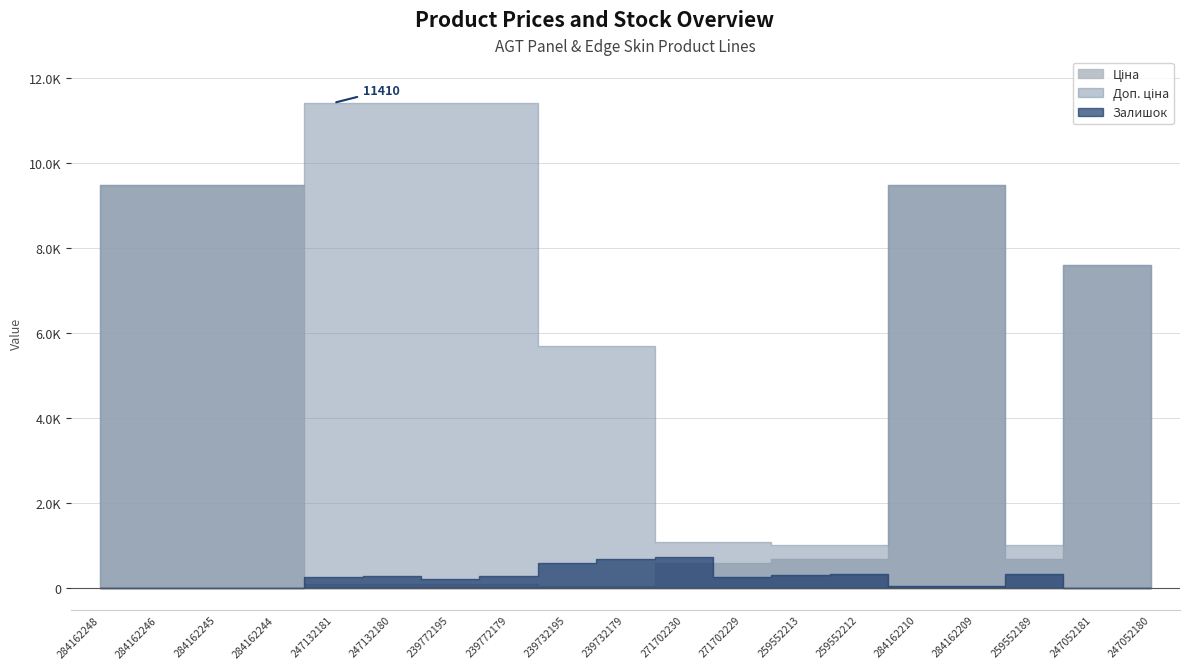

What is the label of the 17th point from the left?

259552189